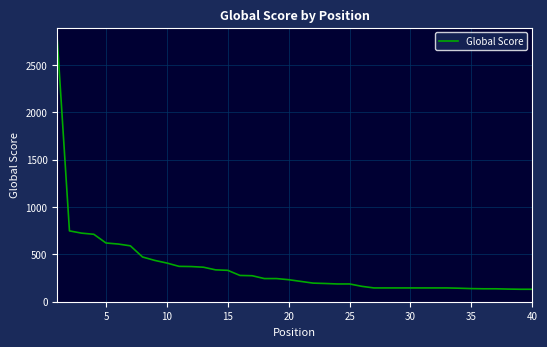

What is the difference between the maximum and minimum values?

2634